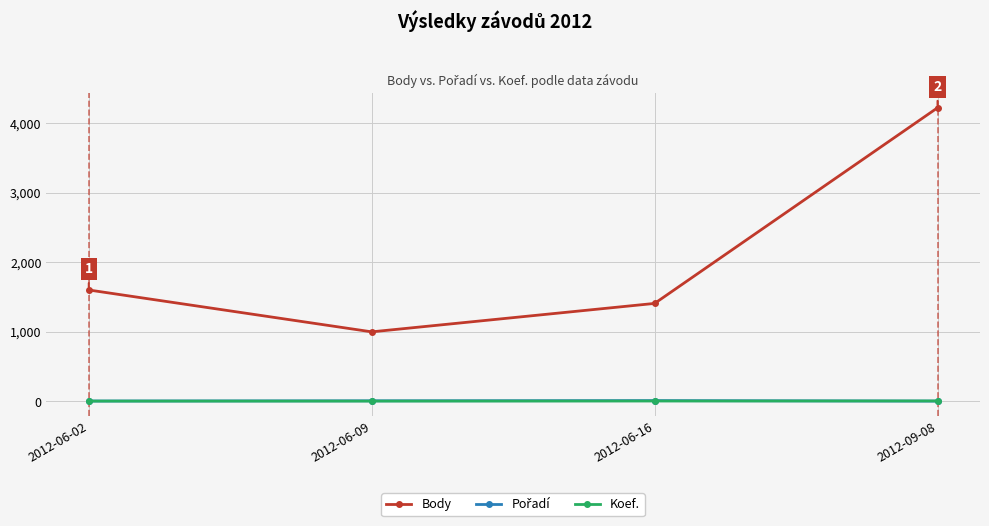

Which series has the largest total across all categories?

Body